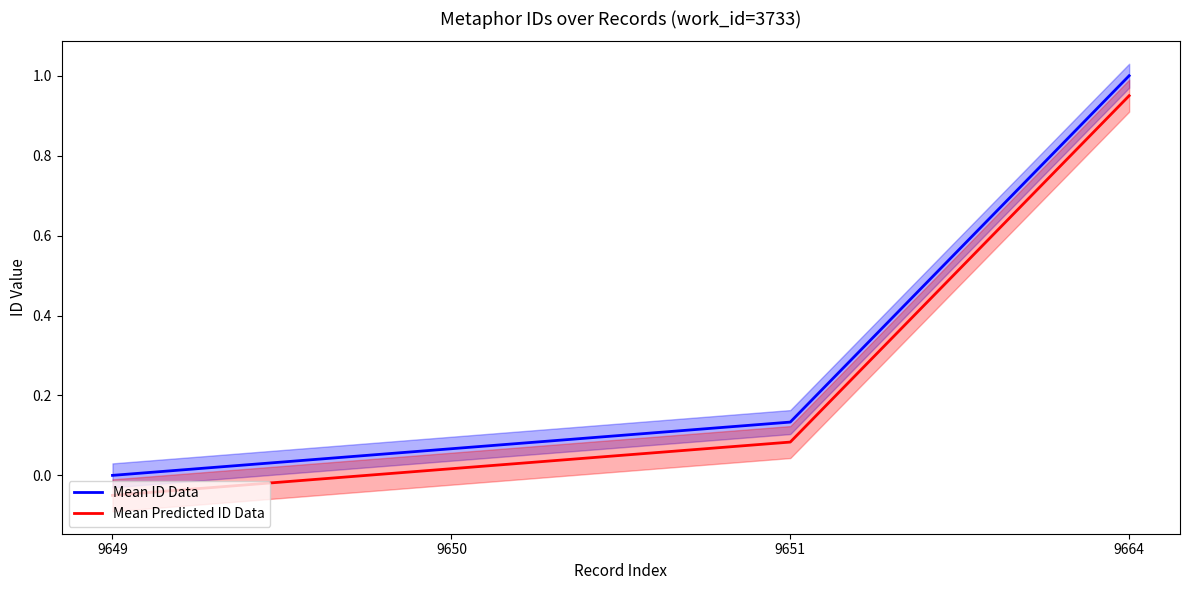

True or false: Mean Predicted ID Data and Mean ID Data cross at least once.

False